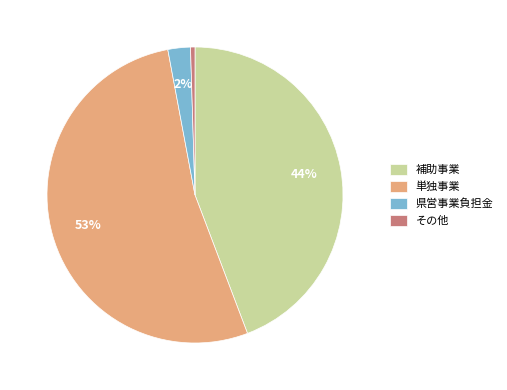

Do 補助事業 and 単独事業 together represent more than half of the pie?

Yes